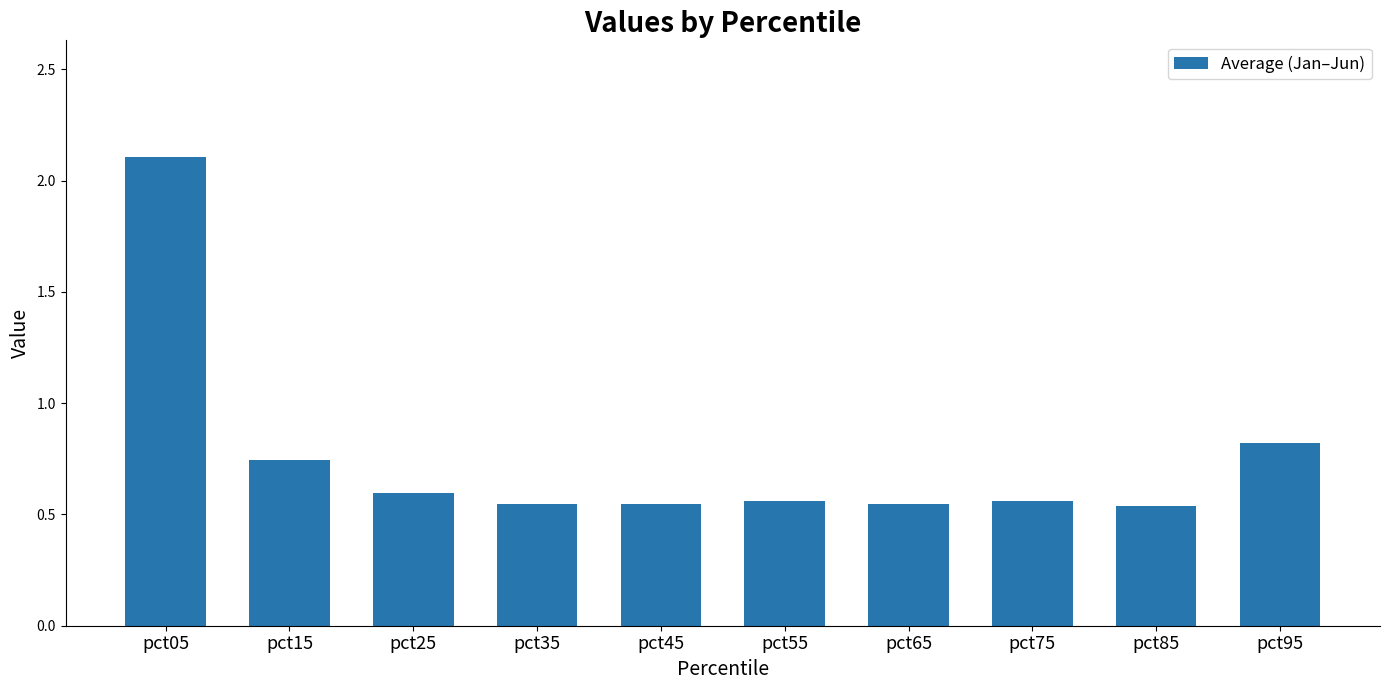

What is the change in value from pct85 to pct95?

+0.3